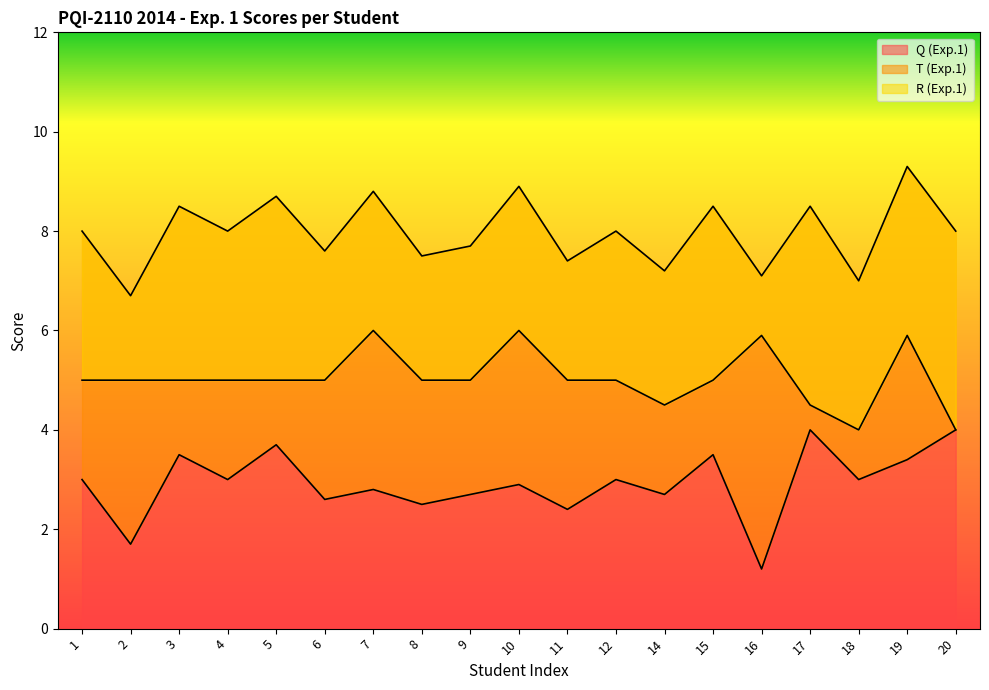

Where is R (Exp.1) nearest to the value 5?

1